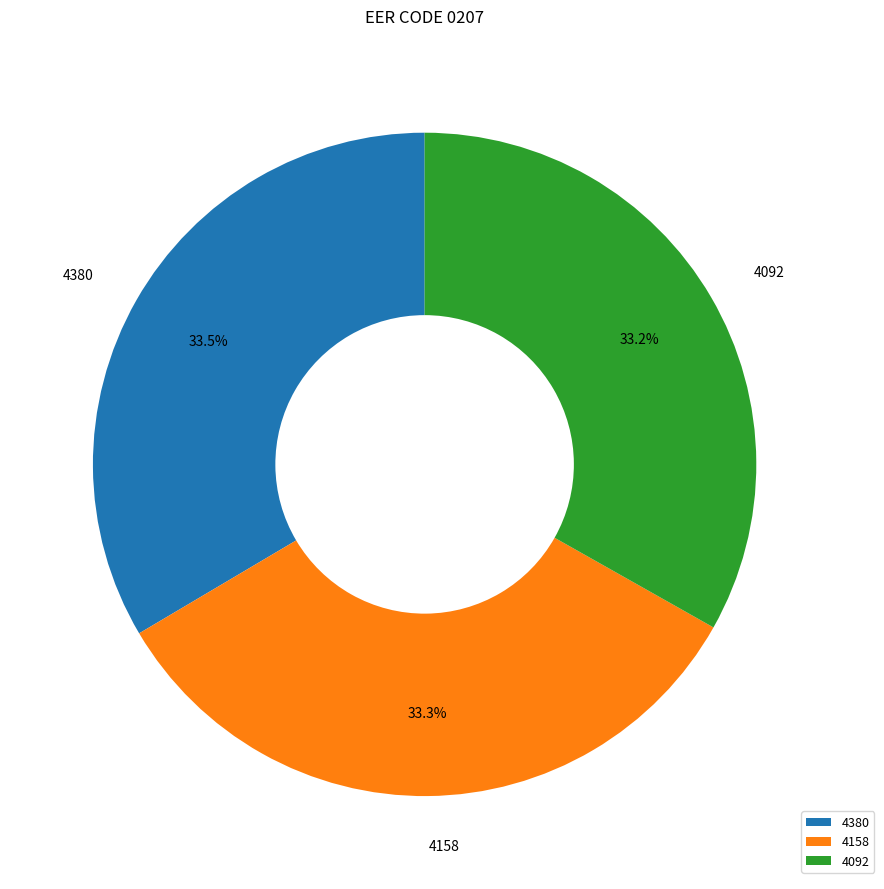

Does 4092 represent more than half of the total?

No